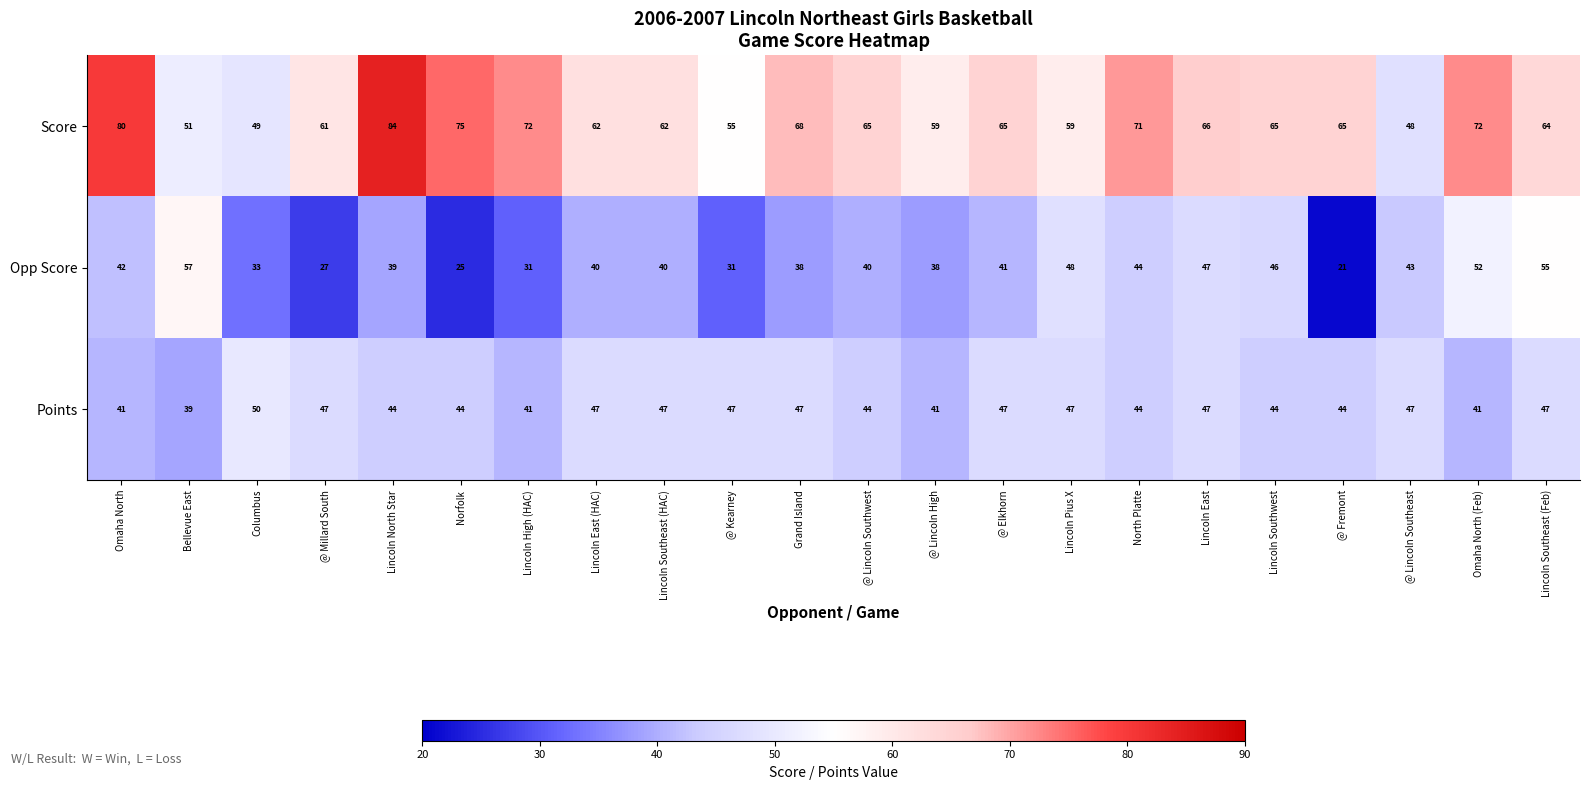

At which label is Opp Score closest to 39?

Lincoln North Star